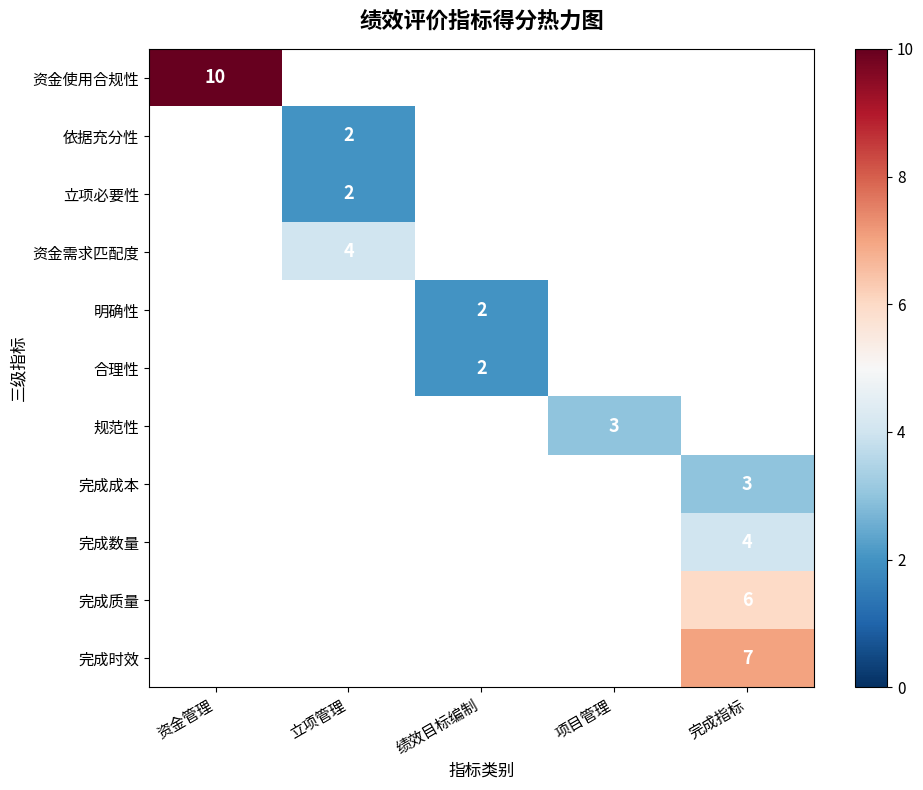

The 合理性 series shows 2 at 绩效目标编制. True or false?

True